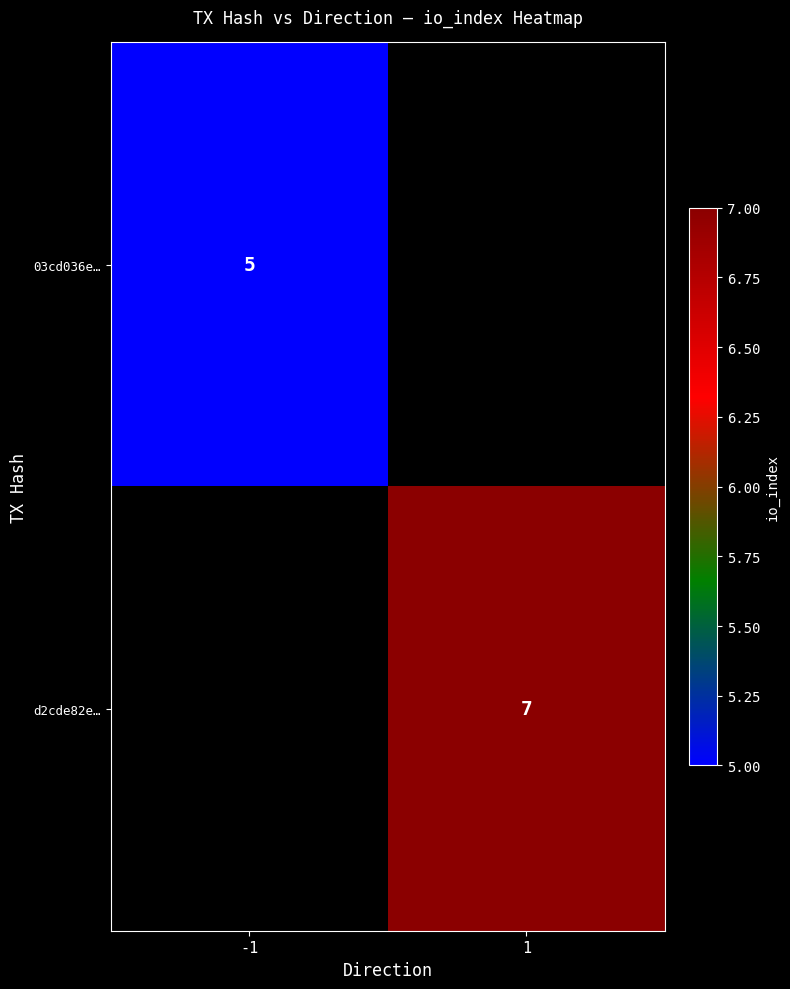

Is the value of 03cd036e… at -1 greater than the value of d2cde82e… at 1?

No